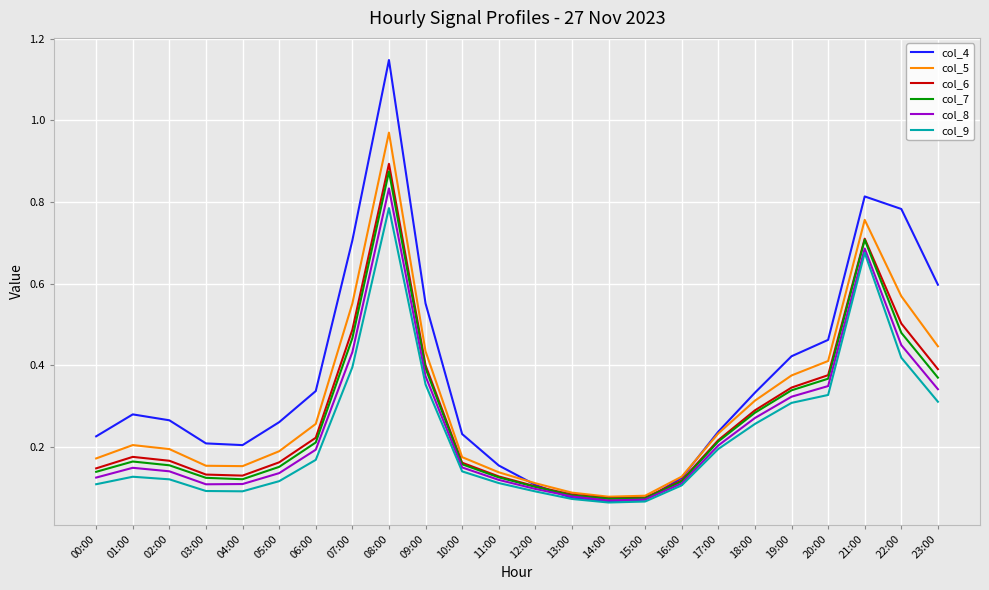

Is the value of col_6 at 18:00 greater than the value of col_4 at 16:00?

Yes